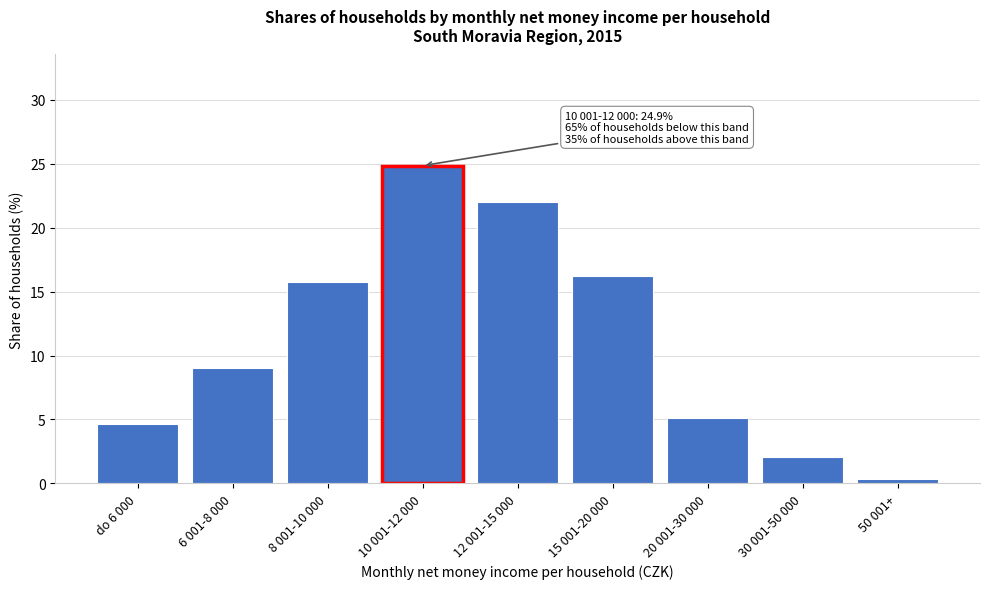

Reading left to right, what are all the values shown in this chart?

4.7	9.0	15.8	24.9	22.0	16.2	5.1	2.0	0.3